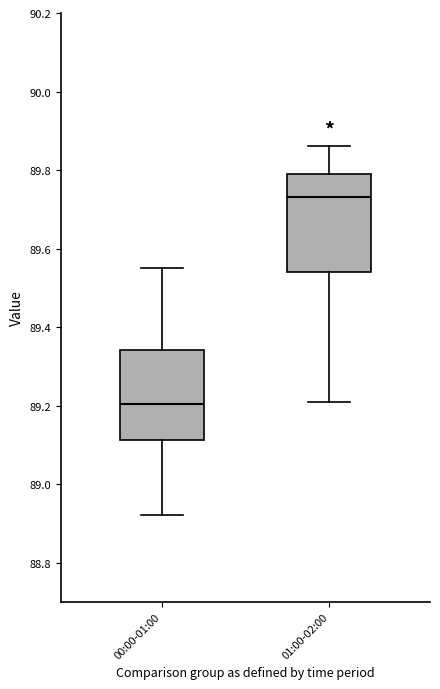

Reading left to right, read every box against the y-axis: the position of its median line, the range the box covers, and the ends of its whiskers. The values are not printed on the chart, so give them approximately, as read against the axis.

00:00-01:00: median 89.20, box 89.12 to 89.34, whiskers 88.92 to 89.56
01:00-02:00: median 89.74, box 89.54 to 89.80, whiskers 89.22 to 89.86